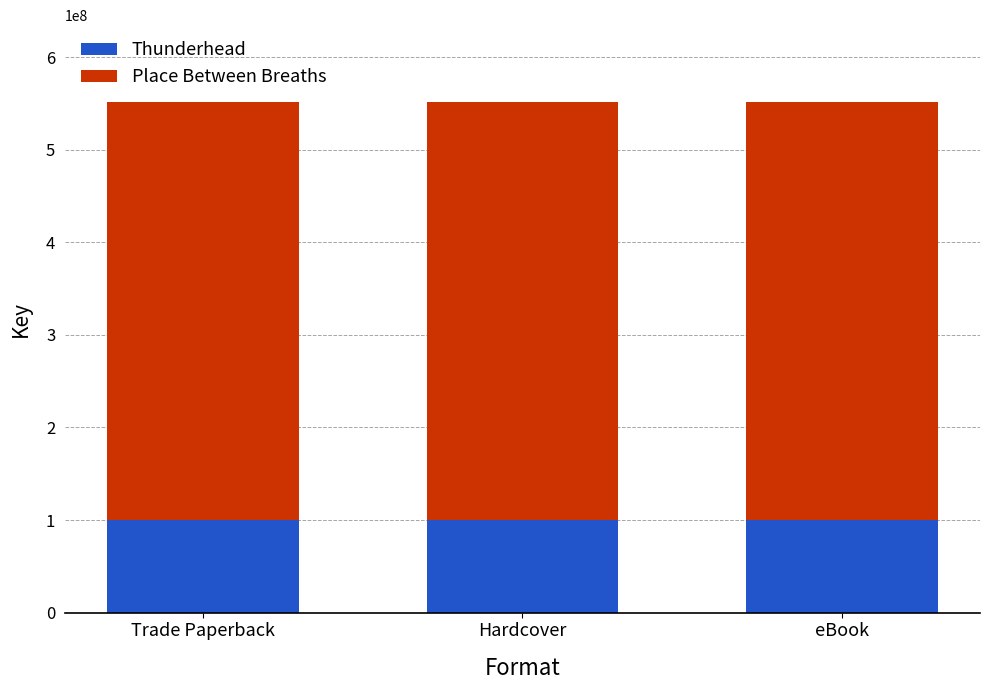

What is the highest value of the Thunderhead series?

100196160